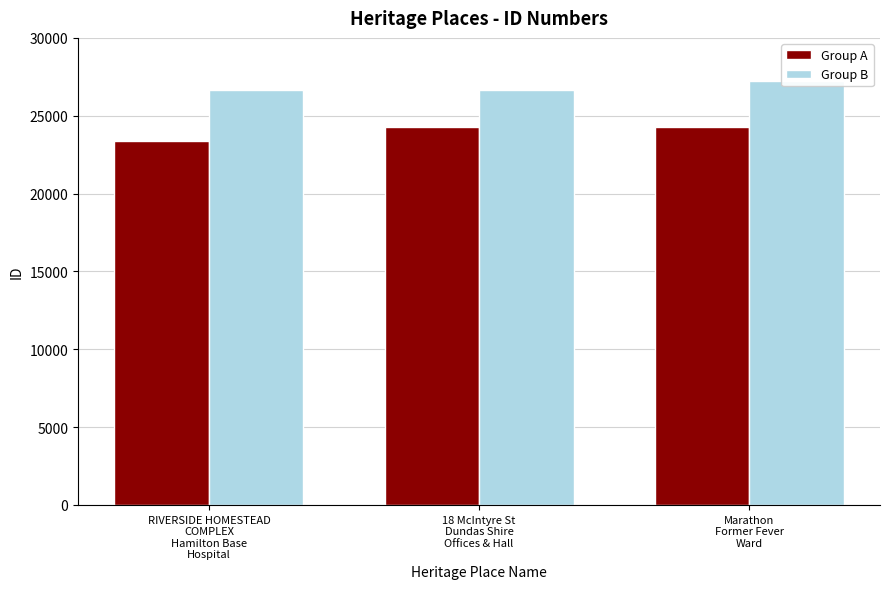

What is the sum of the Group A values at RIVERSIDE HOMESTEAD
COMPLEX
Hamilton Base
Hospital and Marathon
Former Fever
Ward?

47694